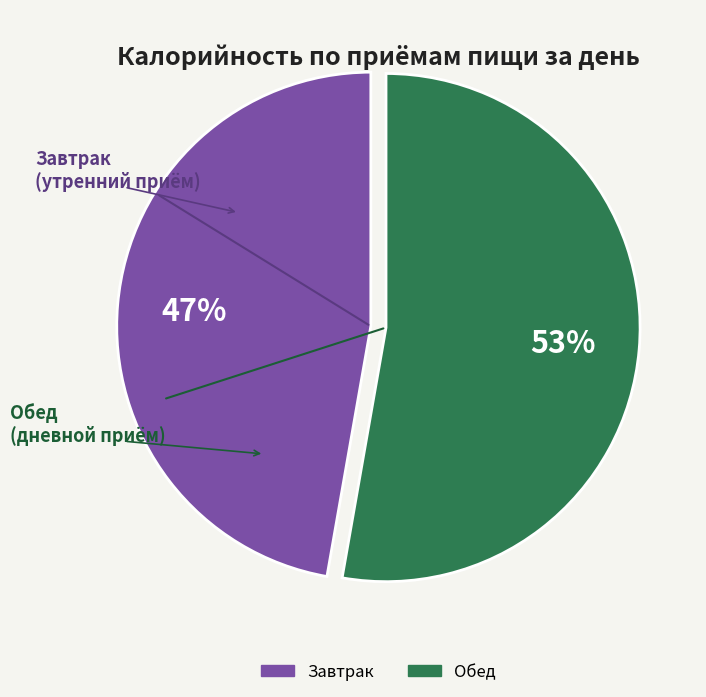

Count the number of slices in the pie.

2